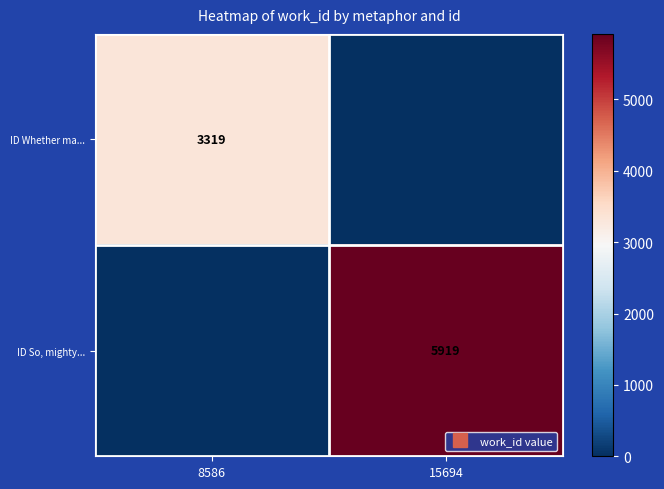

Is the value of ID Whether ma... at 15694 greater than the value of ID So, mighty... at 8586?

No